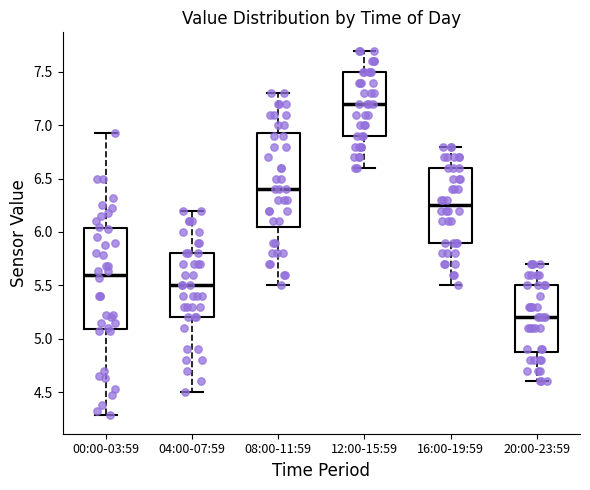

Comparing the boxes themselves (not the whiskers), which one is the tallest?

00:00-03:59